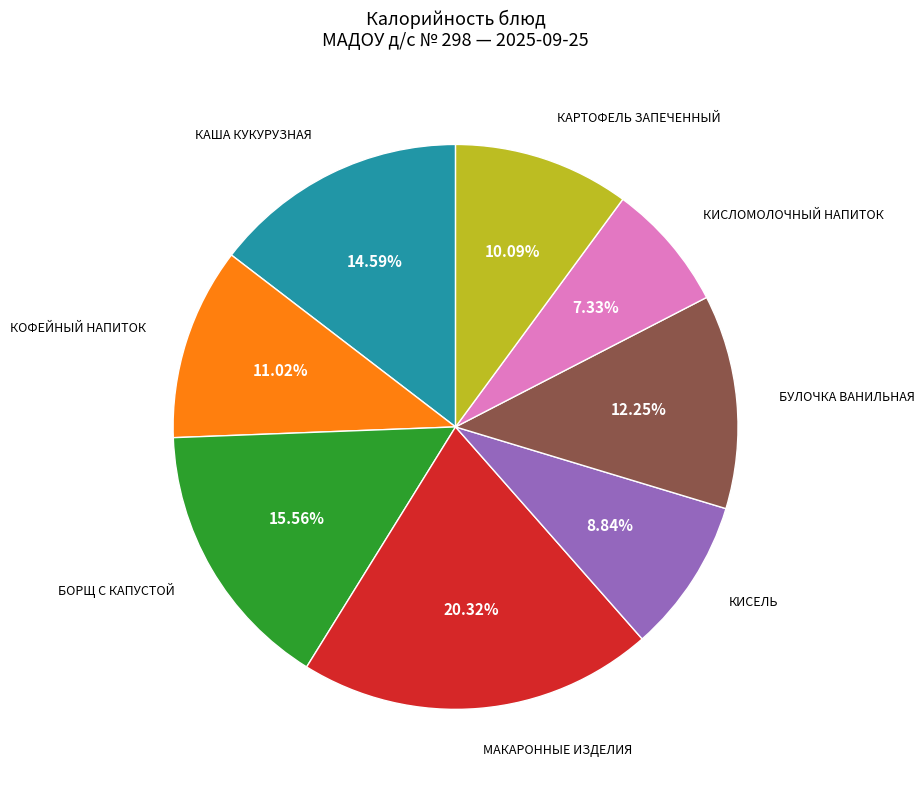

Is there any slice that represents more than half of the pie?

No